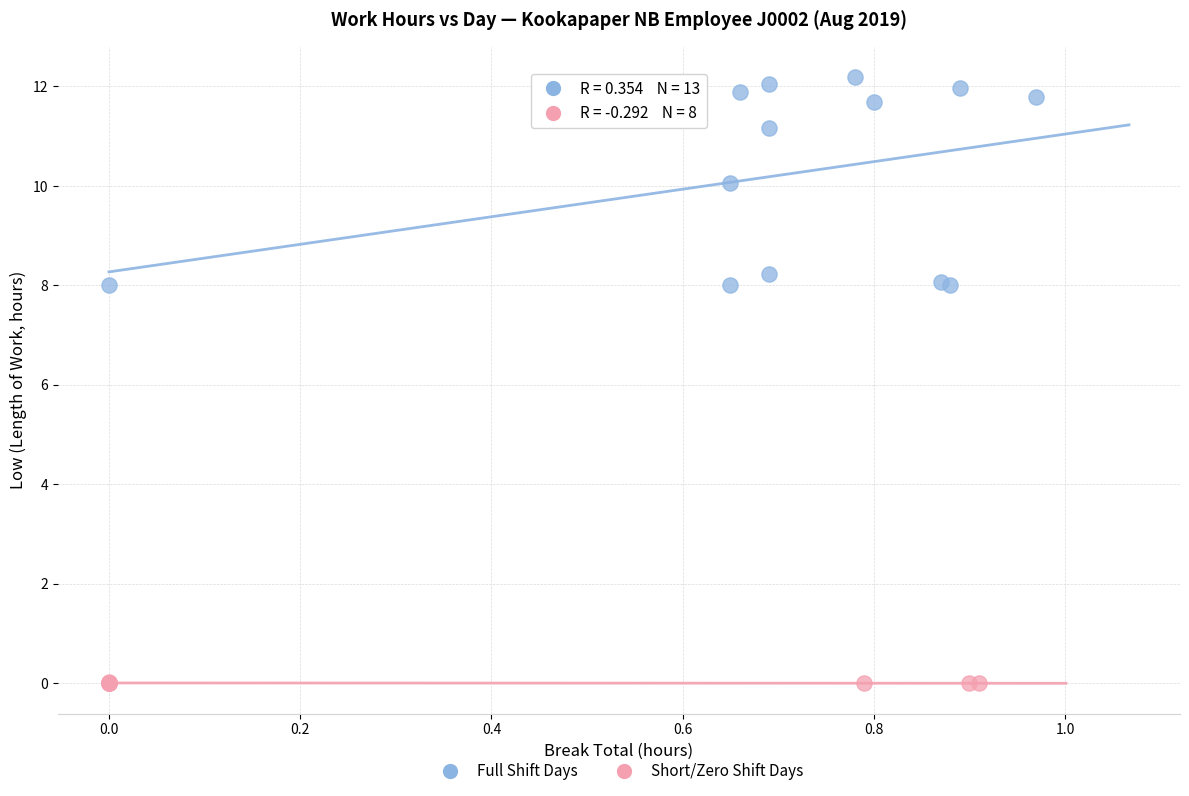

What are all the series names shown in the legend?

Full Shift Days, Short/Zero Shift Days